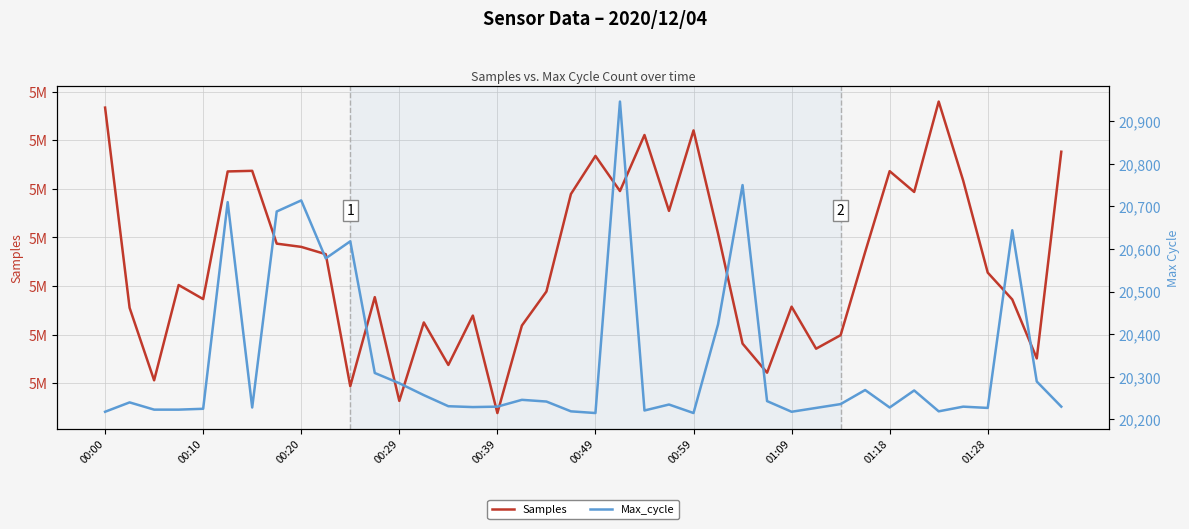

Is it true that Samples equals 3075904 at 13?

False